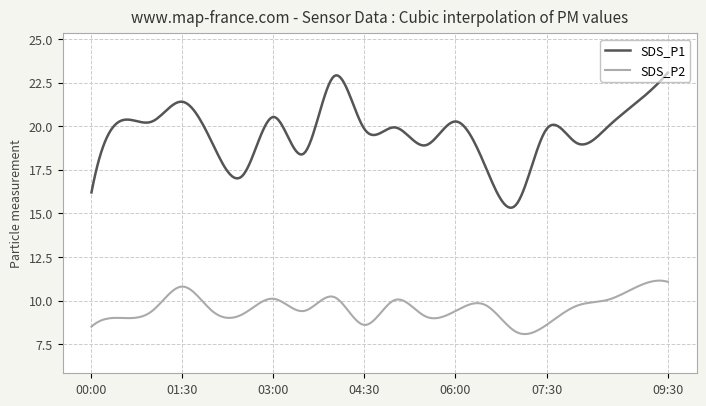

How many lines are shown in the chart?

2